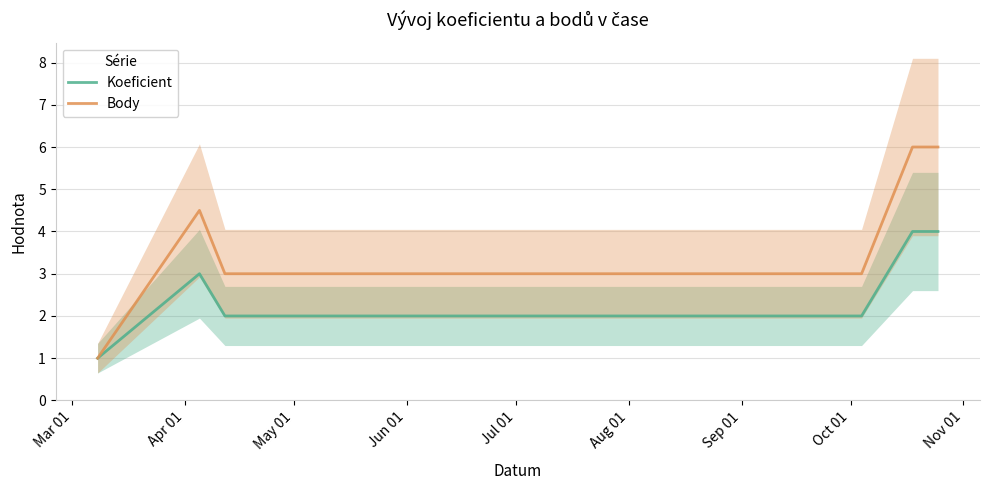

What is the maximum value for Koeficient?

4.0